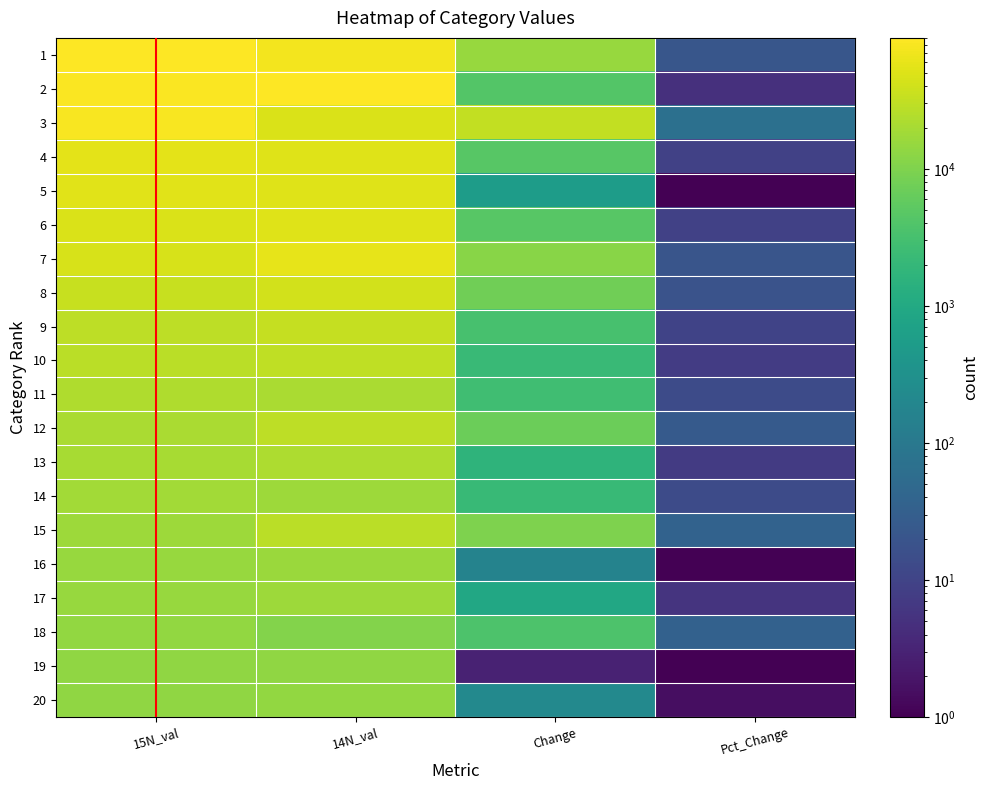

At 15N_val, list the series in order from smallest to largest.

20, 19, 18, 17, 16, 15, 14, 13, 12, 11, 10, 9, 8, 7, 6, 5, 4, 3, 2, 1